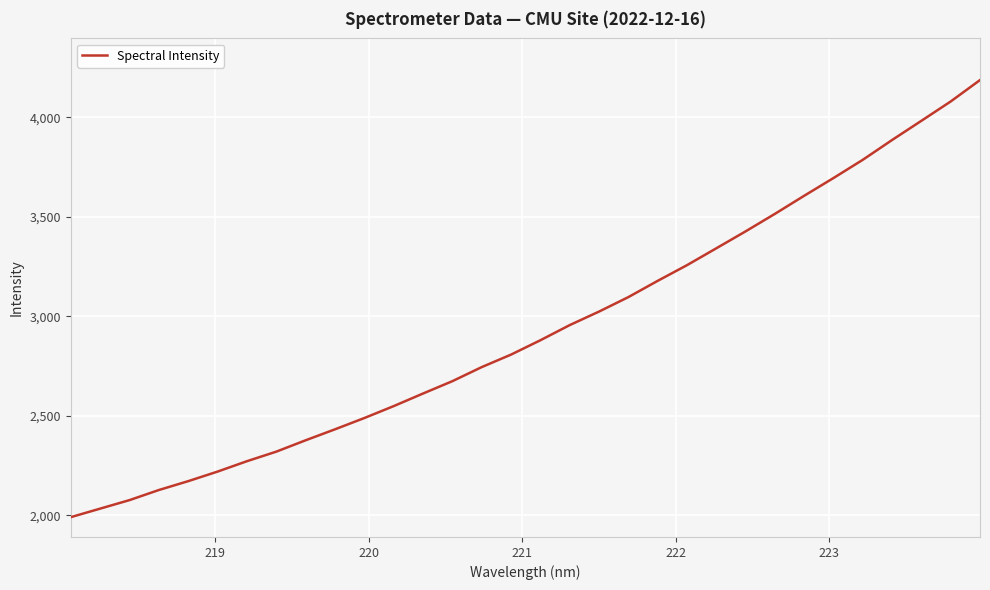

What is the difference between the maximum and minimum values?

2196.3